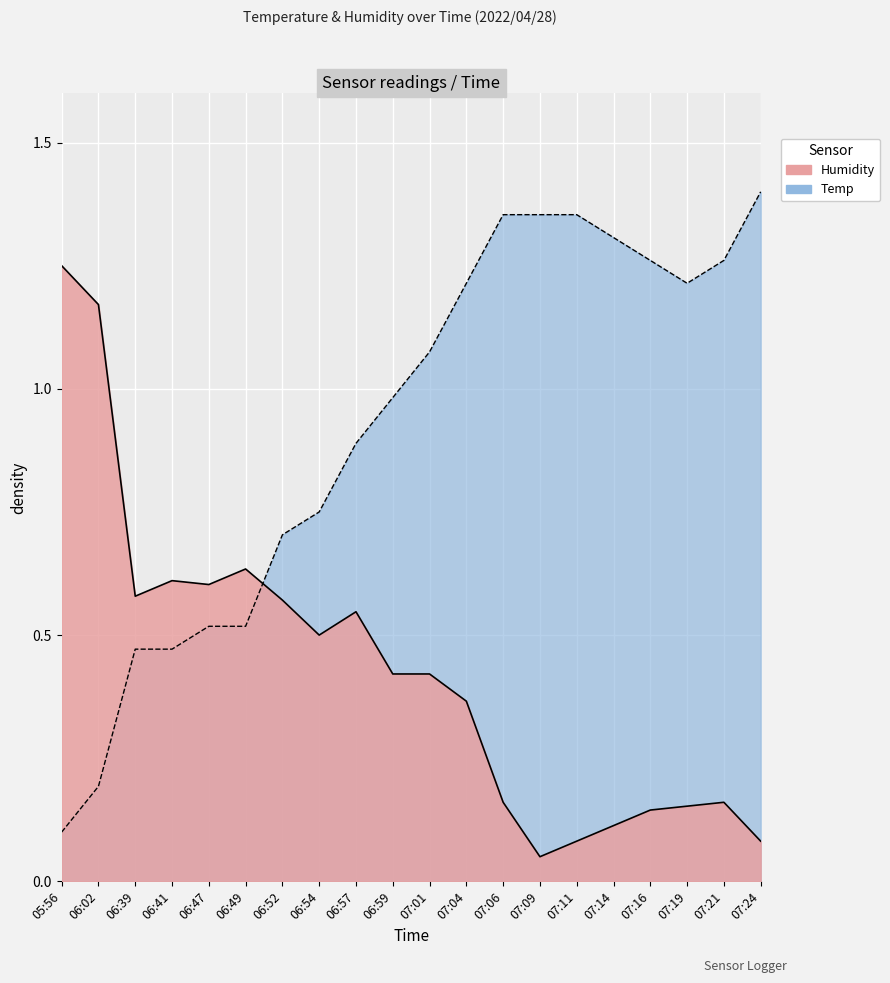

Reading left to right, extract all data points from this chart.

Temp: 05:56=0.1	06:02=0.2	06:39=0.5	06:41=0.5	06:47=0.5	06:49=0.5	06:52=0.7	06:54=0.8	06:57=0.9	06:59=1.0	07:01=1.1	07:04=1.2	07:06=1.4	07:09=1.4	07:11=1.4	07:14=1.3	07:16=1.3	07:19=1.2	07:21=1.3	07:24=1.4
Humidity: 05:56=1.2	06:02=1.2	06:39=0.6	06:41=0.6	06:47=0.6	06:49=0.6	06:52=0.6	06:54=0.5	06:57=0.5	06:59=0.4	07:01=0.4	07:04=0.4	07:06=0.2	07:09=0.1	07:11=0.1	07:14=0.1	07:16=0.1	07:19=0.2	07:21=0.2	07:24=0.1